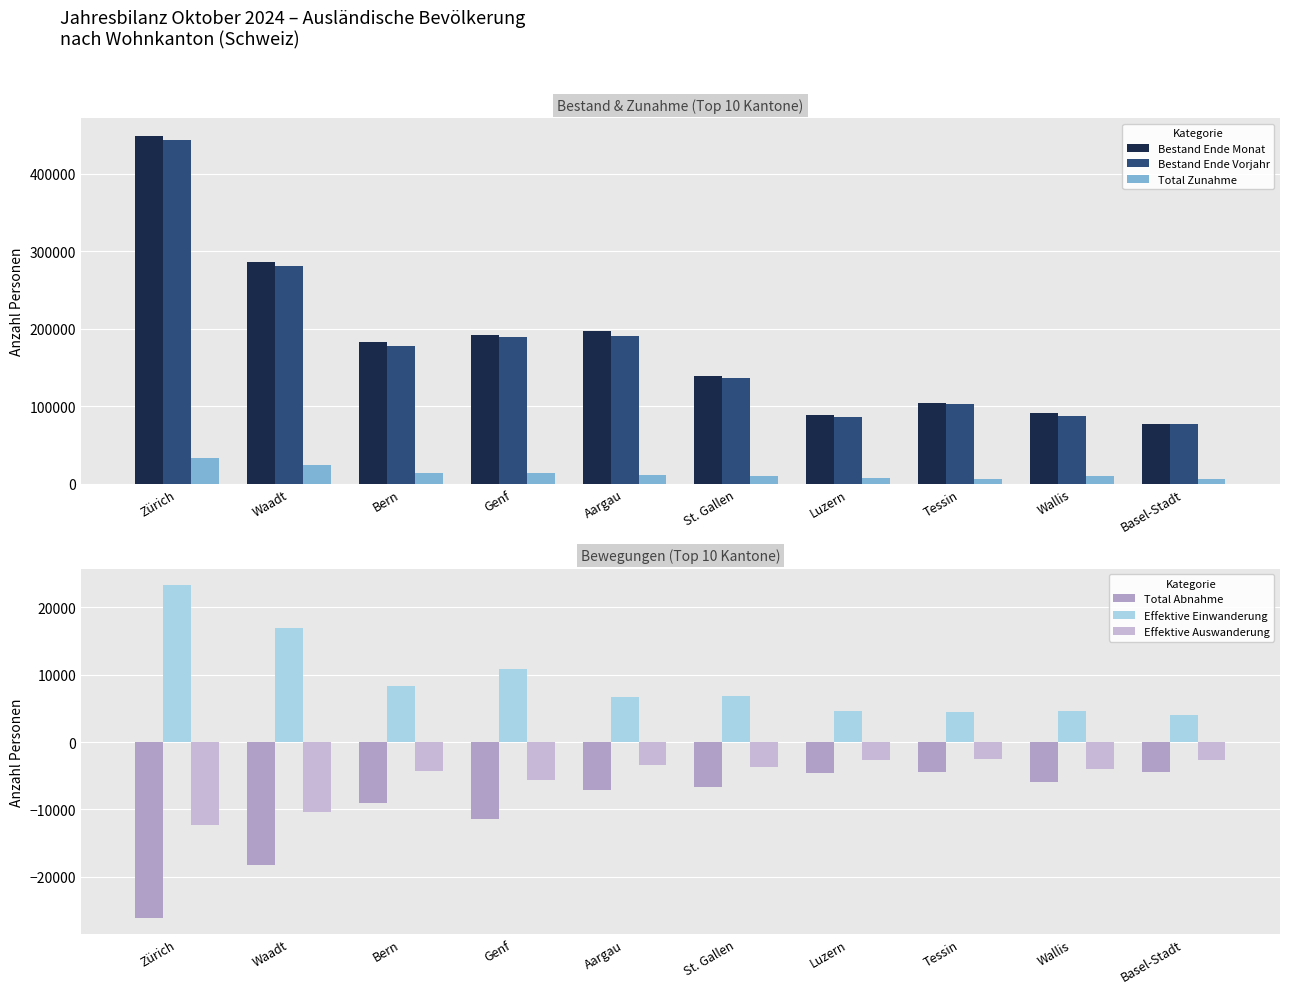

Which series has the largest range (max minus min)?

Bestand Ende Monat